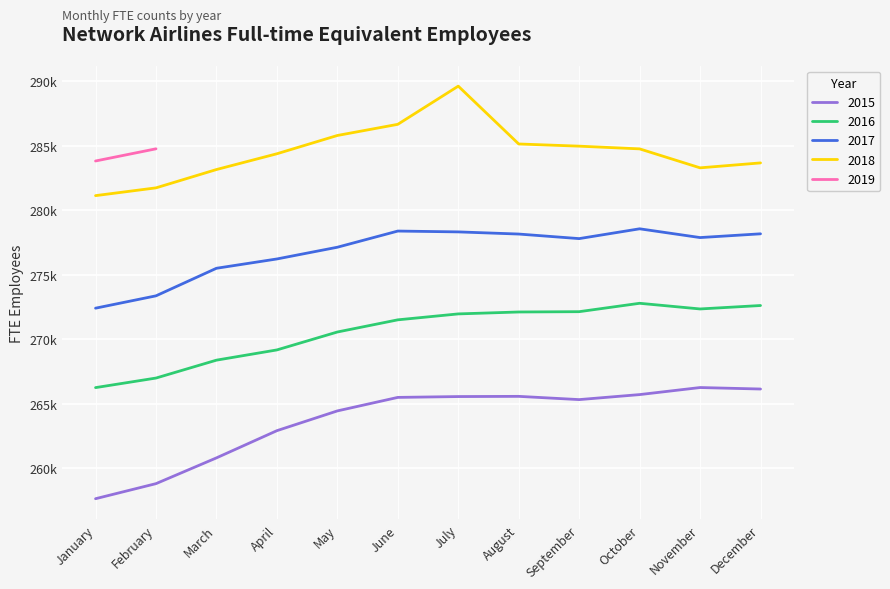

Between April and July, which is larger?

July